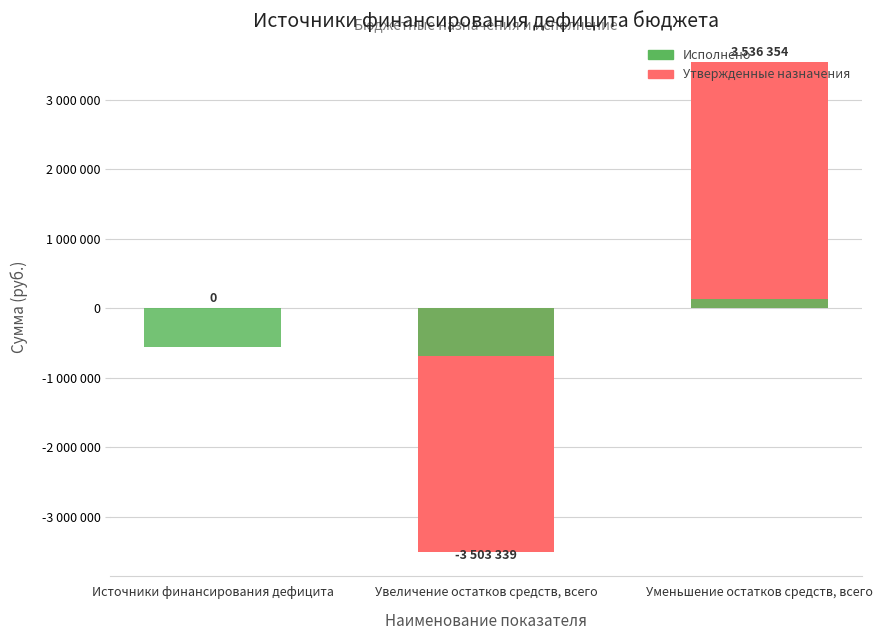

List the labels in order of Исполнено value, smallest first.

Увеличение остатков средств, всего, Источники финансирования дефицита, Уменьшение остатков средств, всего